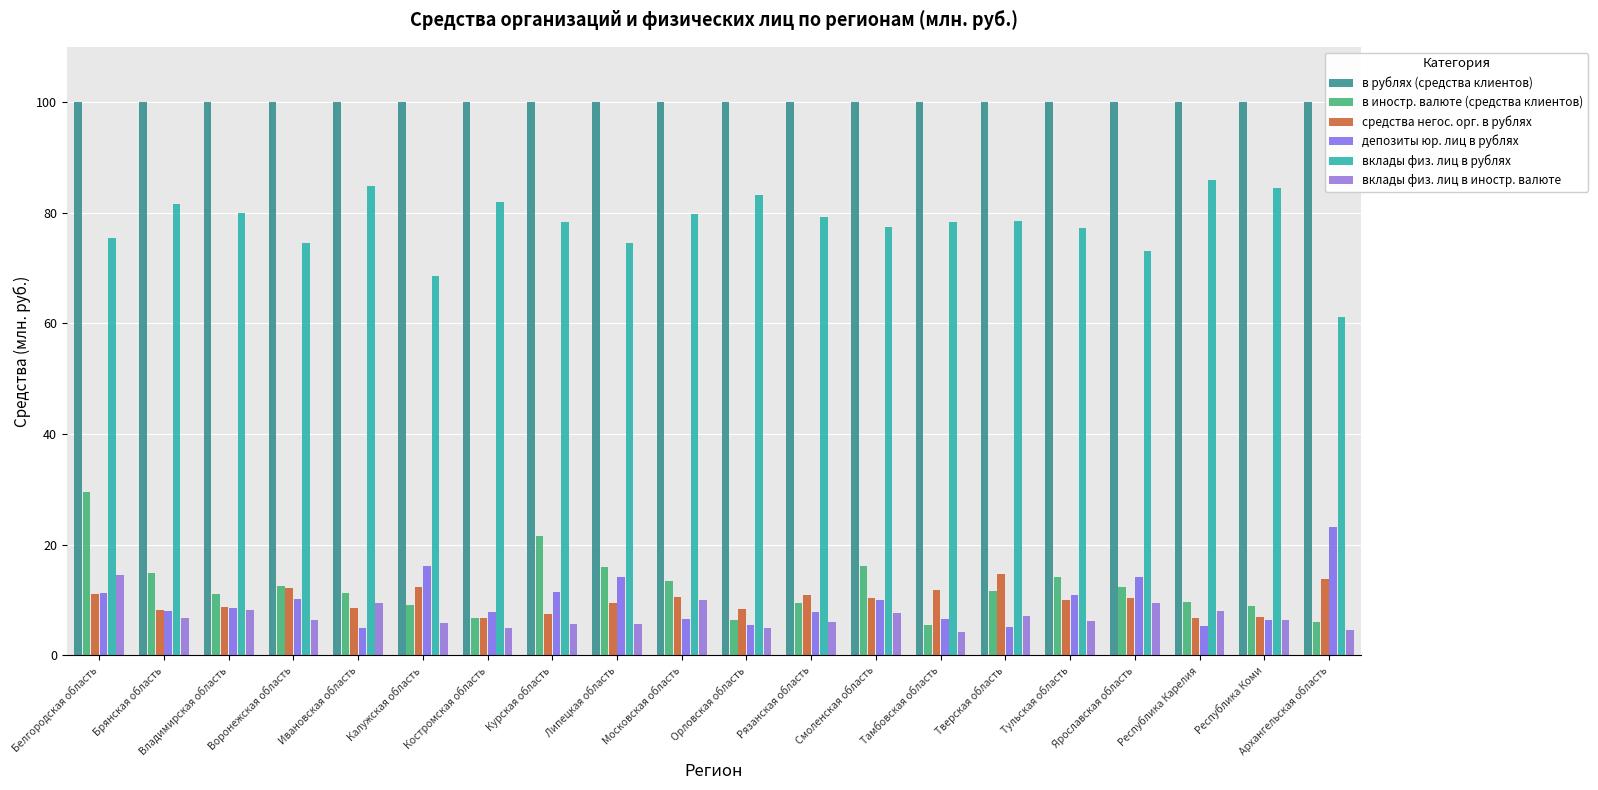

What is the highest value of the средства негос. орг. в рублях series?

14.7